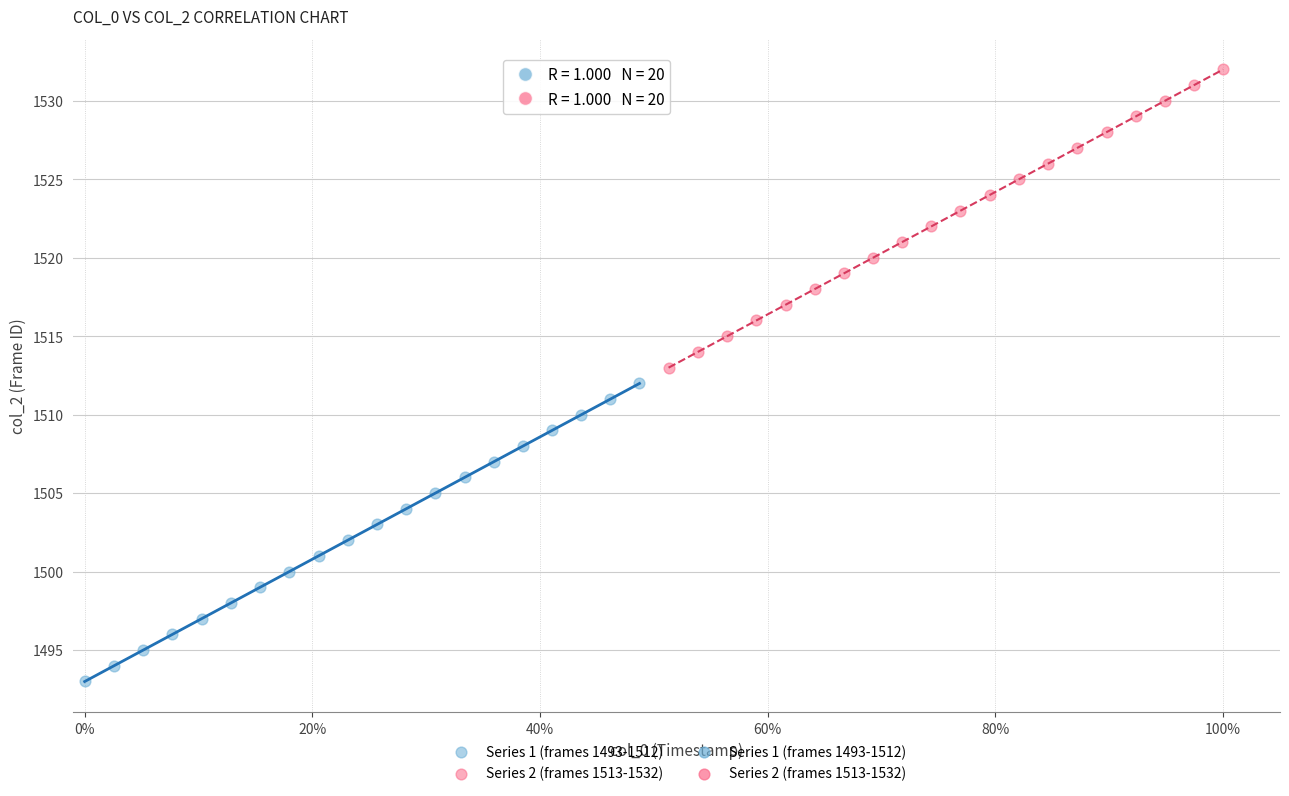

Which series contains the lowest Y value?

Series 1 (frames 1493-1512)